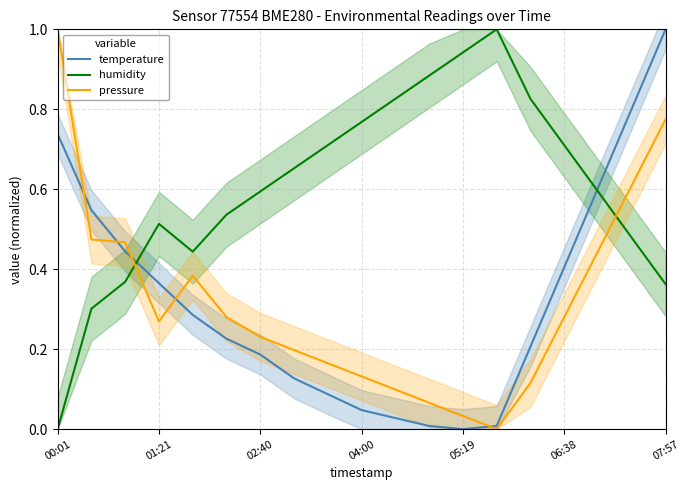

How many intersections are there between humidity and pressure?

2